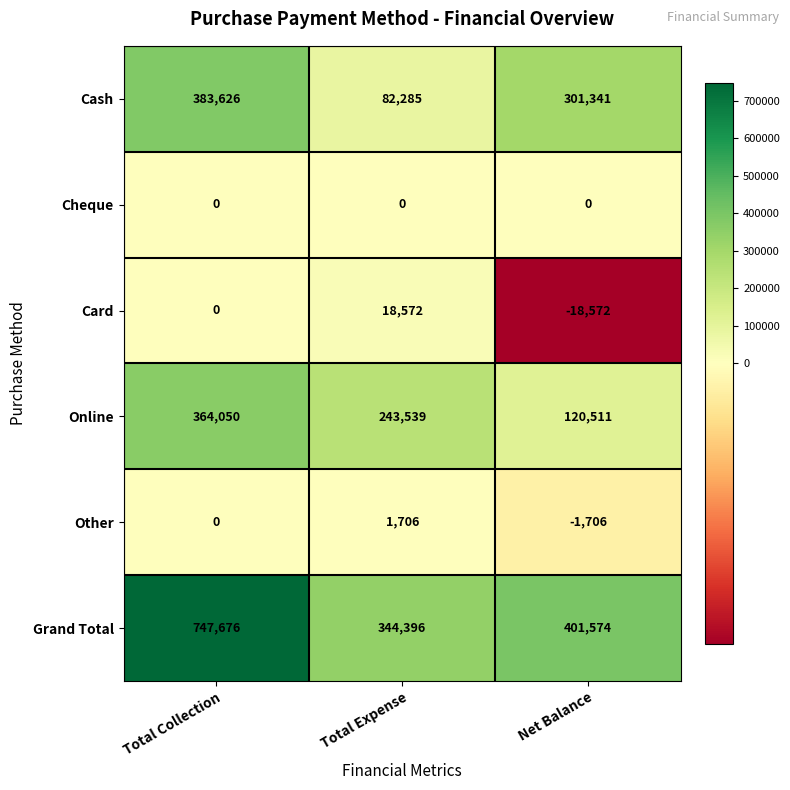

How many Other values are between -1706 and 1706?

3